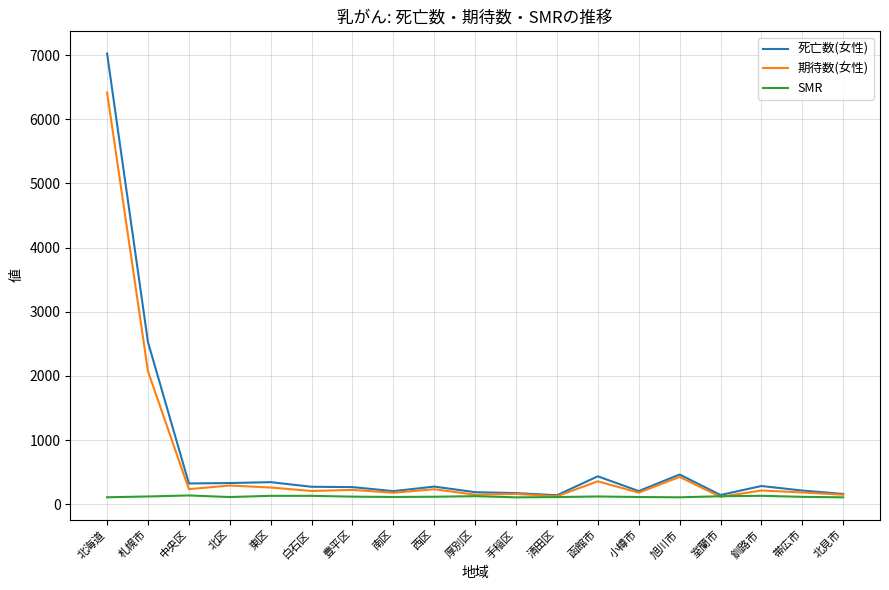

What is the minimum value shown in the chart?

108.2